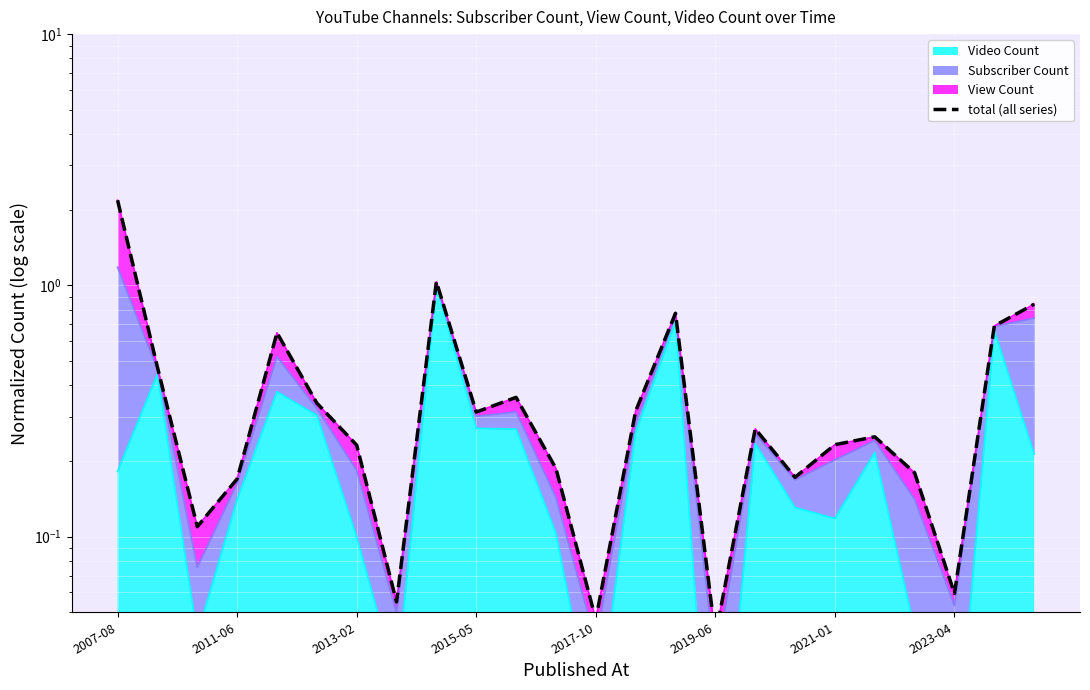

What is the maximum value shown in the chart?

2.2